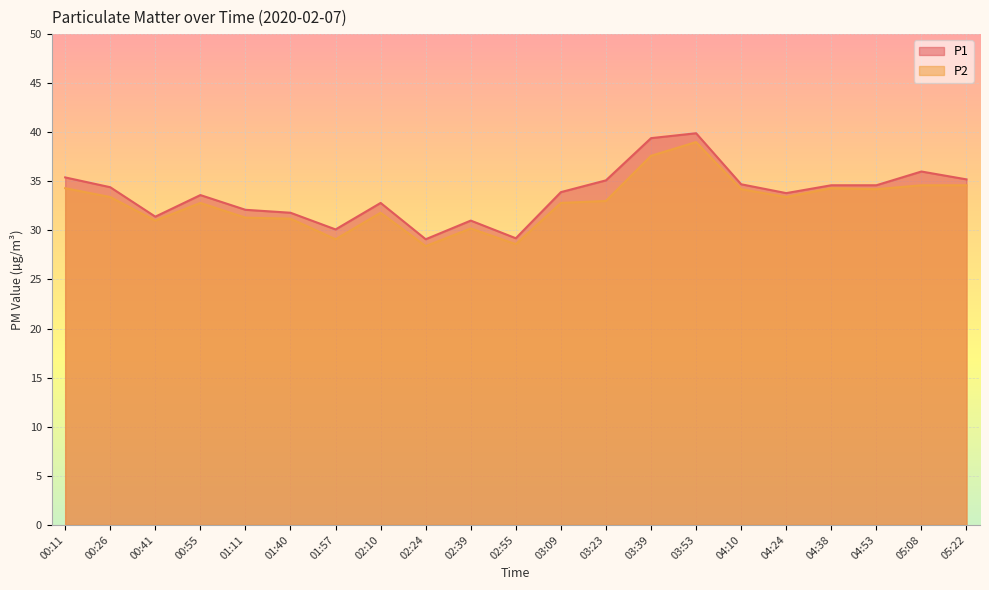

Which label corresponds to the largest value in the chart?

03:53